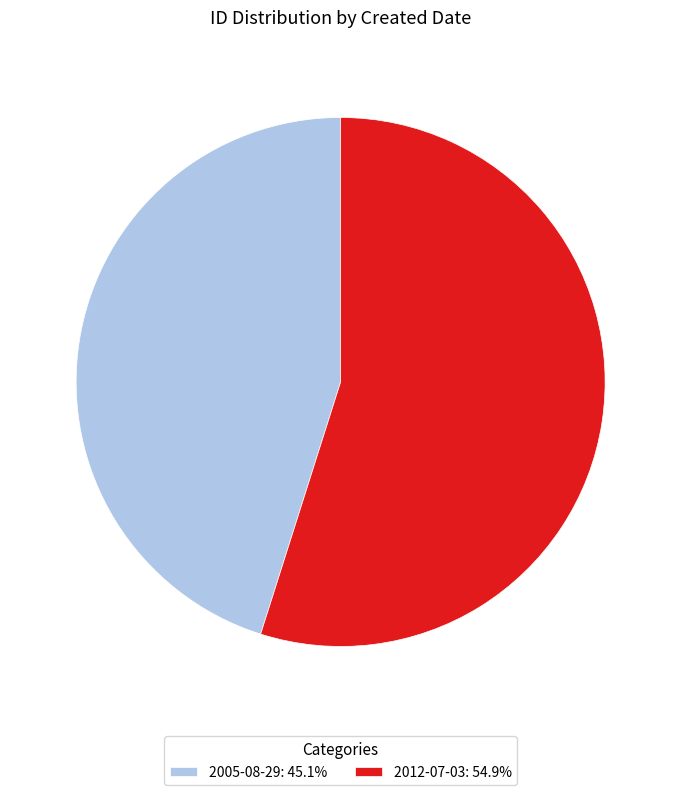

Do 2005-08-29: 45.1% and 2012-07-03: 54.9% together represent more than half of the pie?

Yes